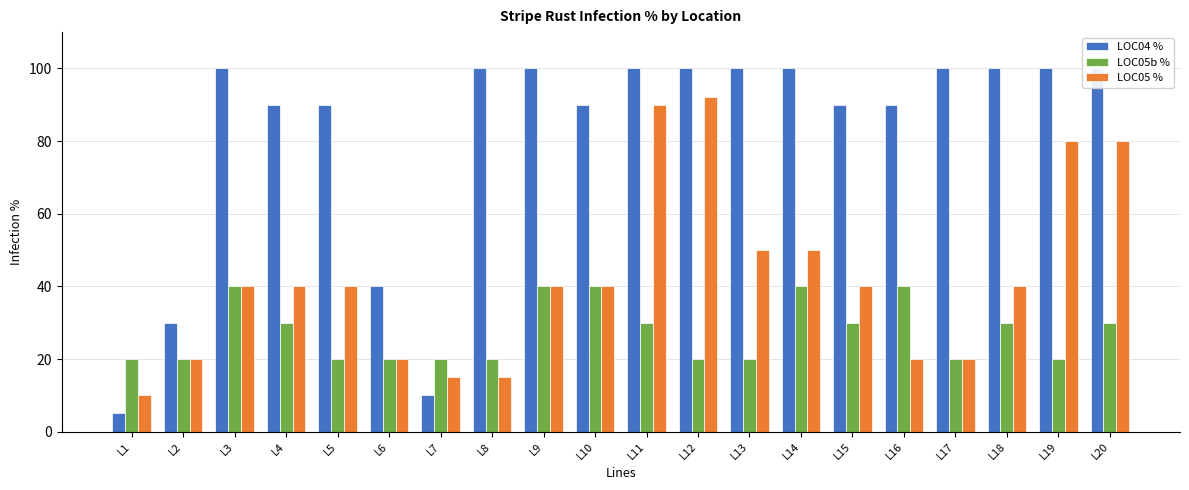

What is the maximum value for LOC05b %?

40